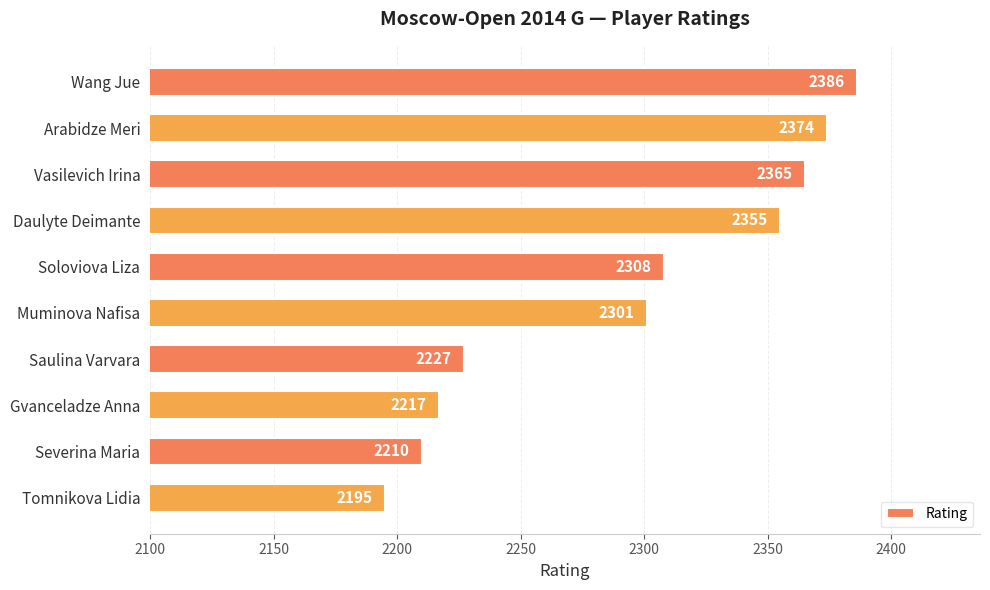

What is the greatest value displayed?

2386